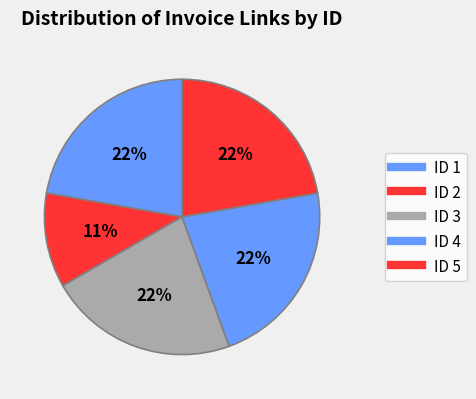

Count the number of slices in the pie.

5